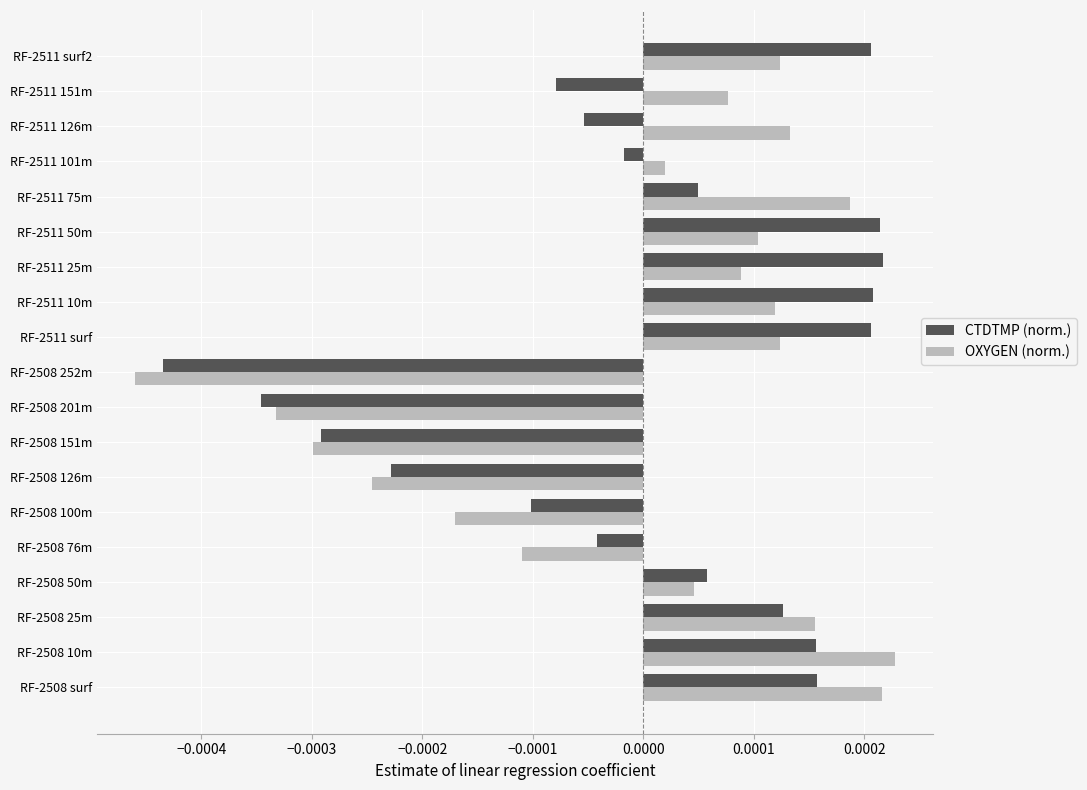

At how many categories does at least one series exceed 0?

13